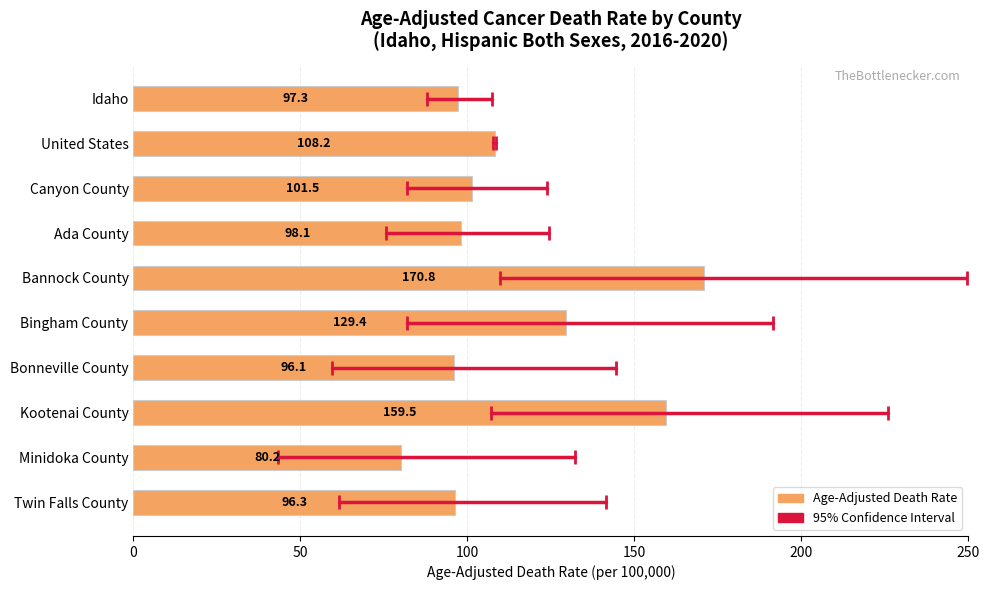

Reading bottom to top, what are all the values shown in this chart?

96.3	80.2	159.5	96.1	129.4	170.8	98.1	101.5	108.2	97.3